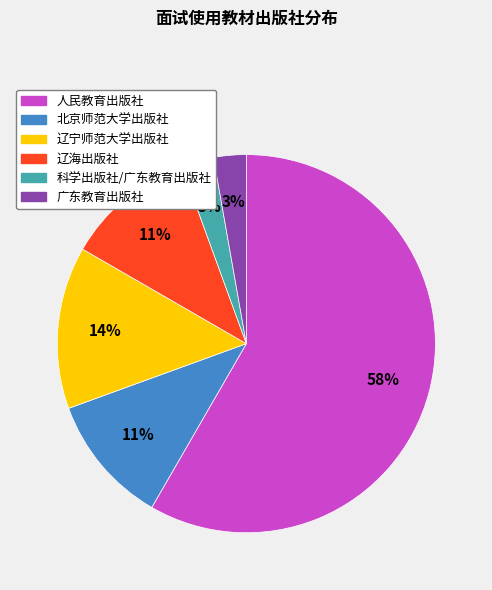

Which slice represents more than half of the pie?

人民教育出版社